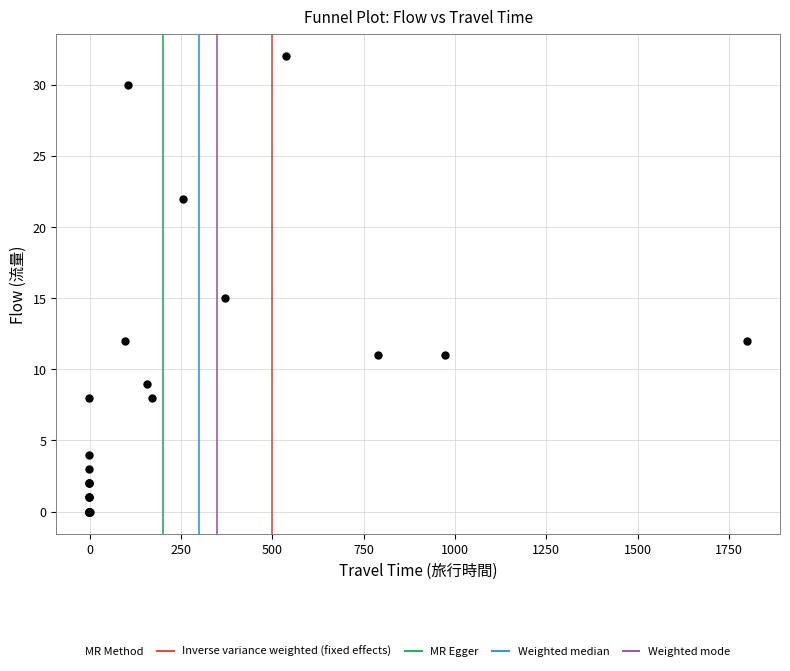

What Y value in the scatter plot is closest to 16?

15